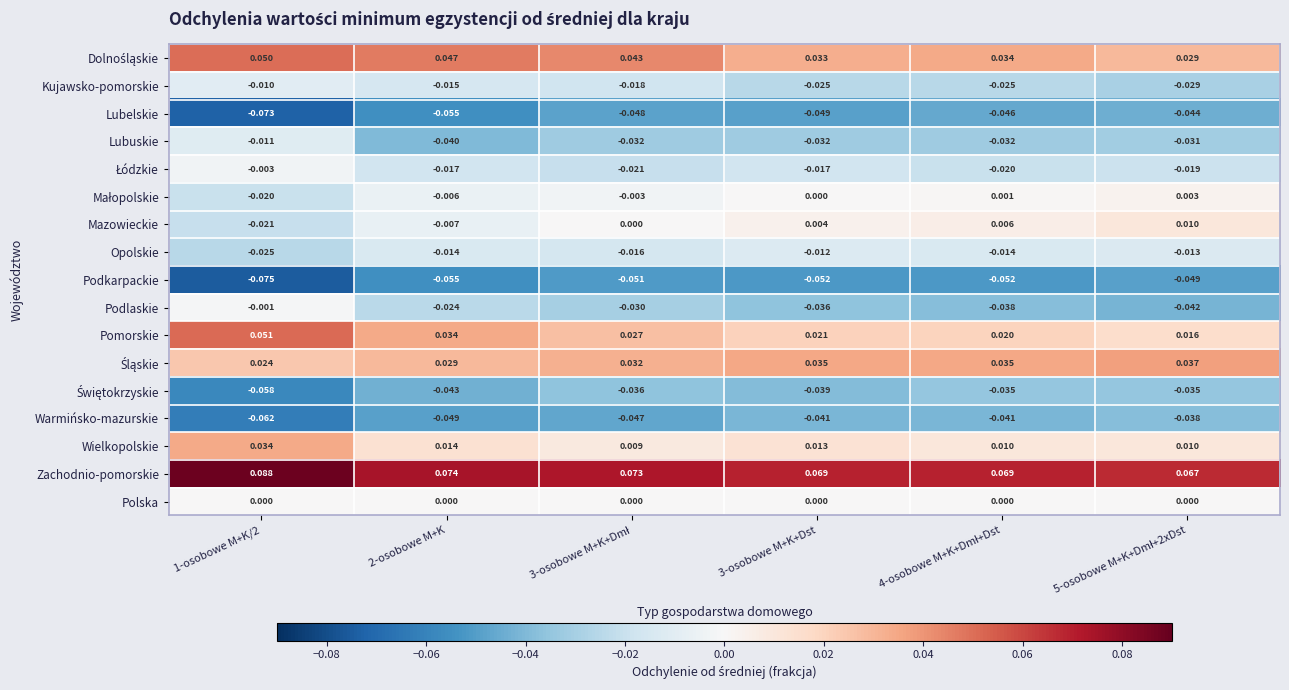

Which series has the largest total across all categories?

Zachodnio-pomorskie